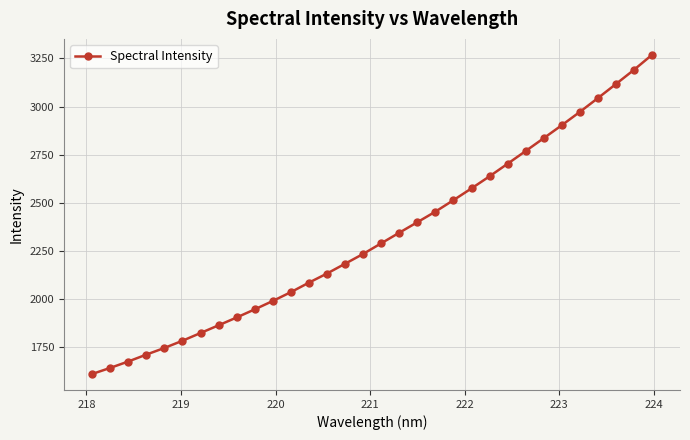

What is the average value?

2324.7